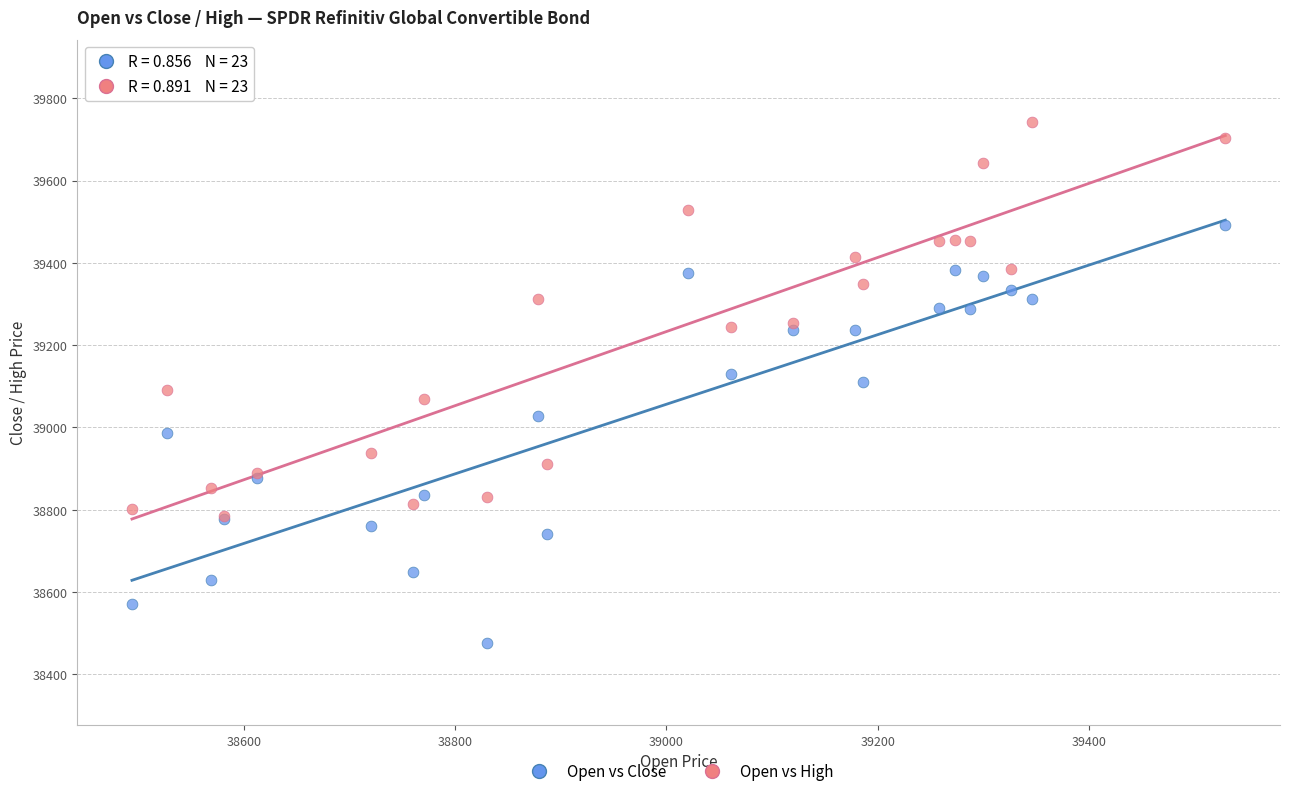

Which series has the largest Y range (max minus min)?

Open vs Close